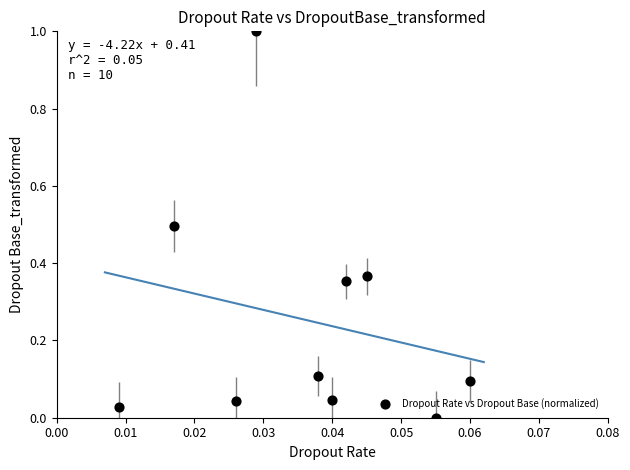

What is the average Y value?

0.3